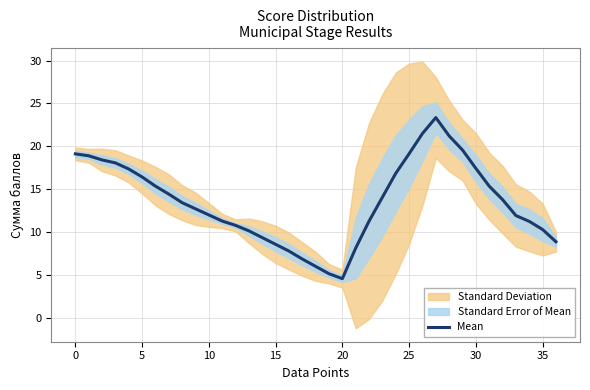

How many values are below 13?

18